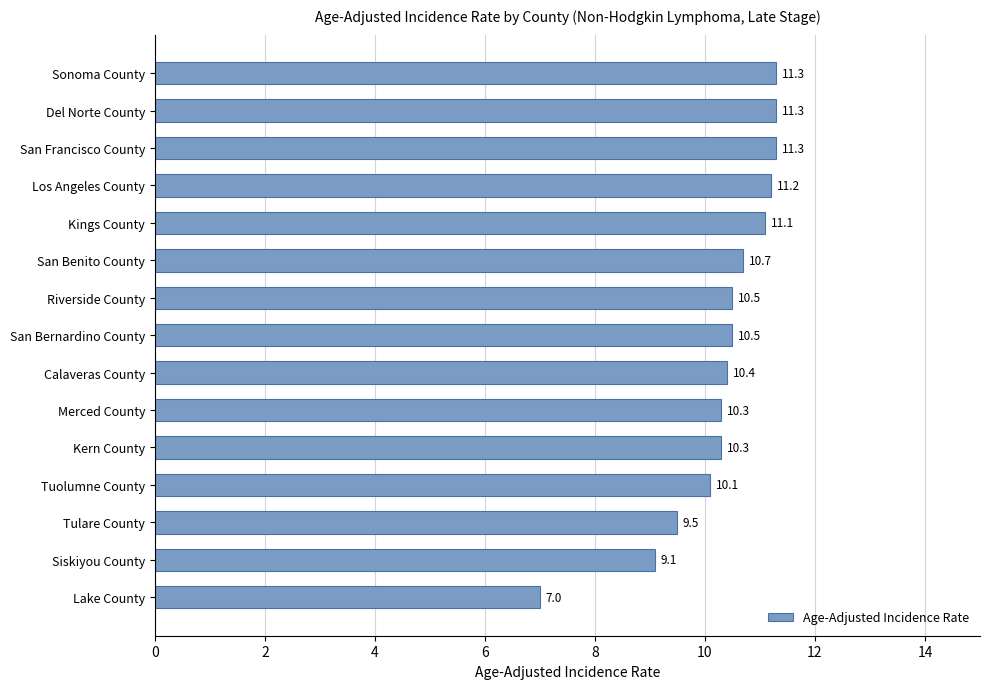

At which label is the value closest to 9?

Siskiyou County